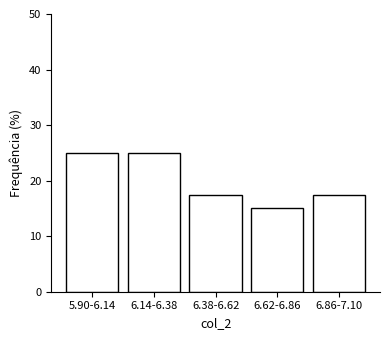

Reading right to left, what are all the values shown in this chart?

6.86-7.10=17.5	6.62-6.86=15.0	6.38-6.62=17.5	6.14-6.38=25.0	5.90-6.14=25.0